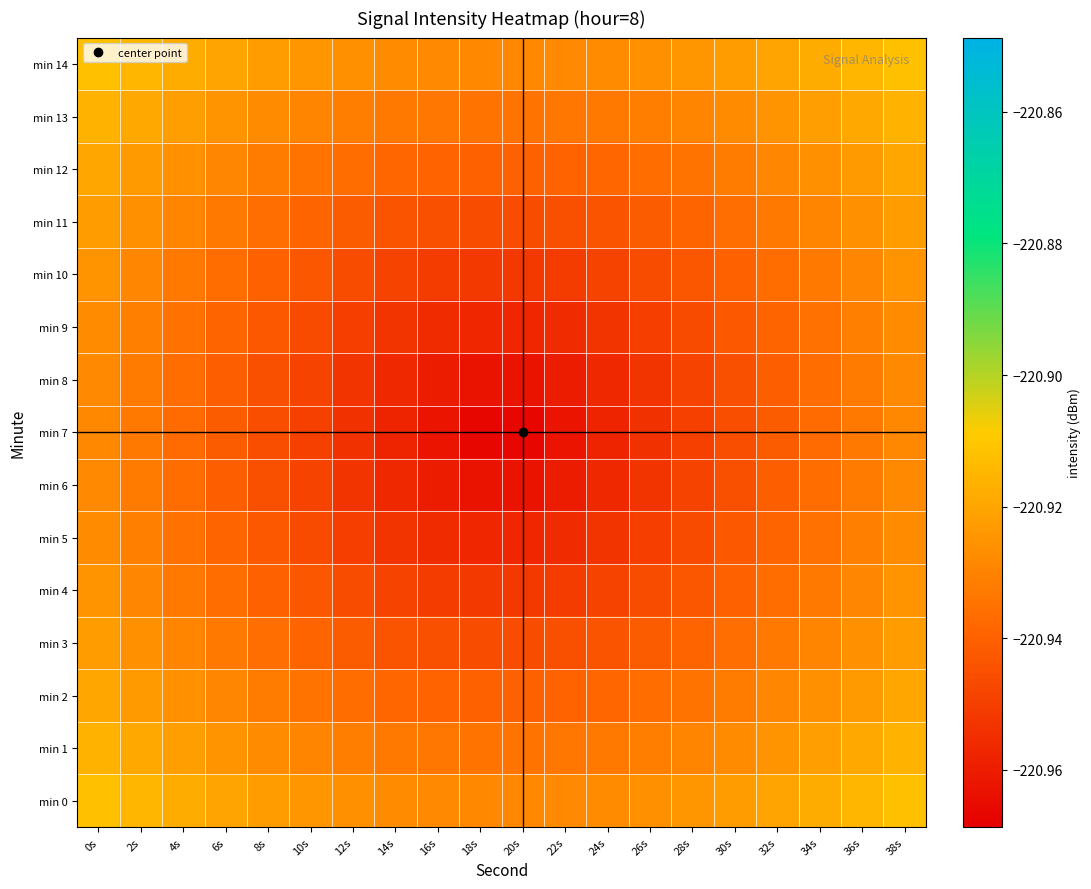

At which category is the sum across all series the highest?

0s